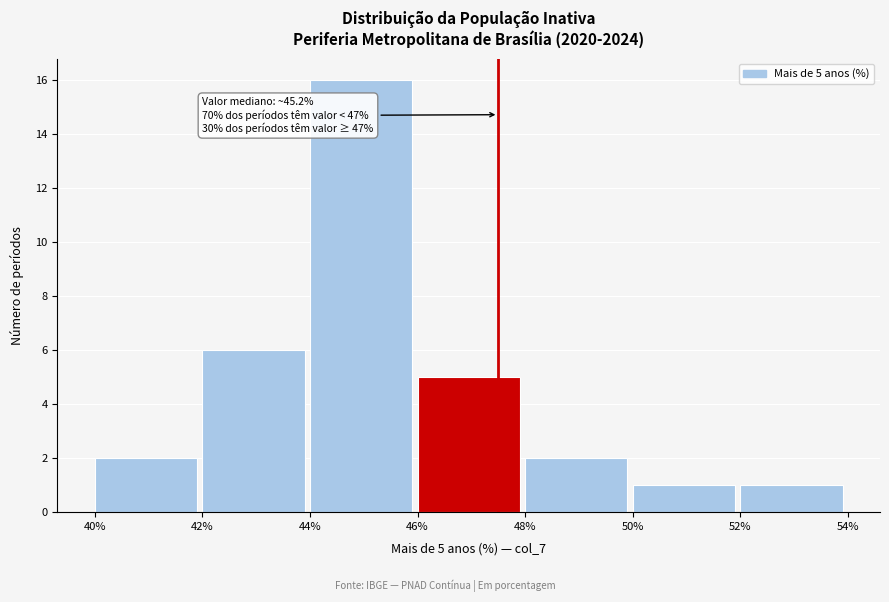

Over which range of the x-axis is the bar tallest?

44% to 46%